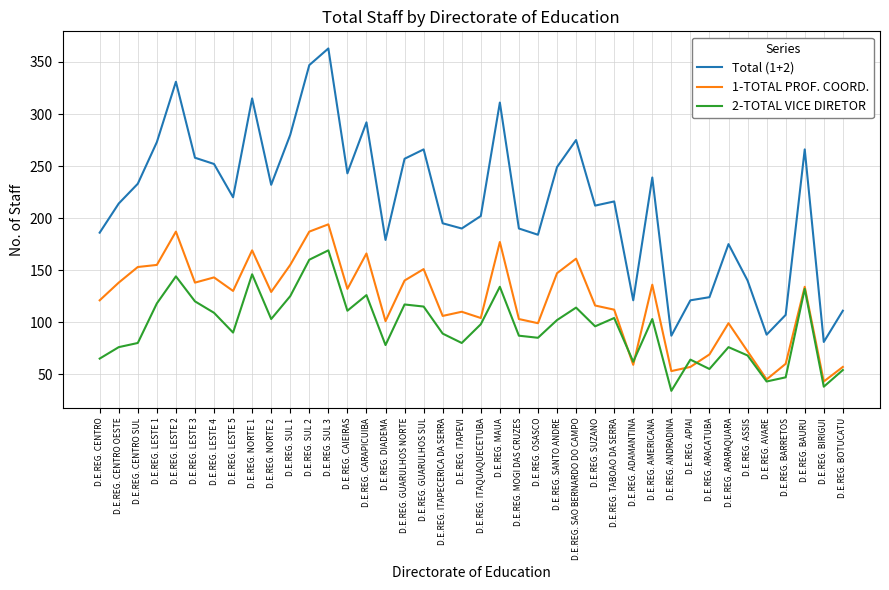

Is it true that 2-TOTAL VICE DIRETOR equals 124 at D.E.REG. CENTRO OESTE?

False